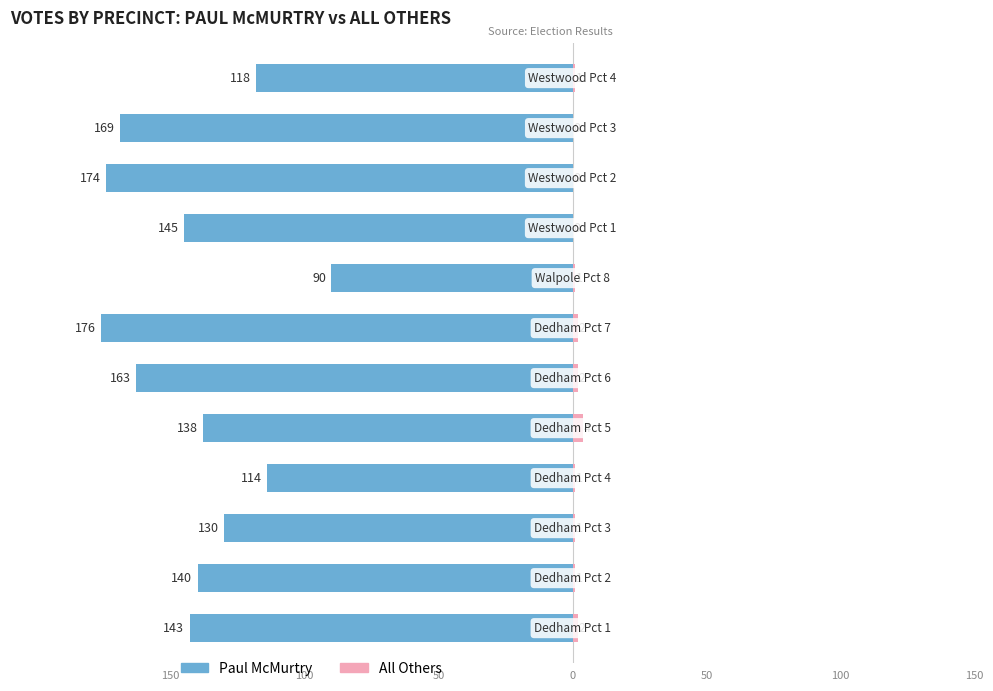

How many values in the Paul McMurtry series are below -140?

6